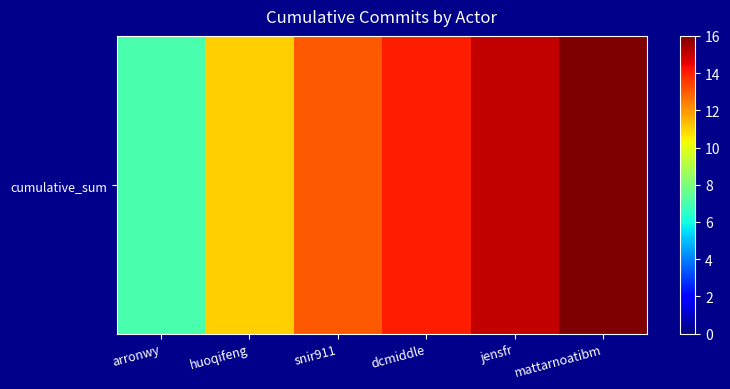

At which label is the value closest to 11?

huoqifeng